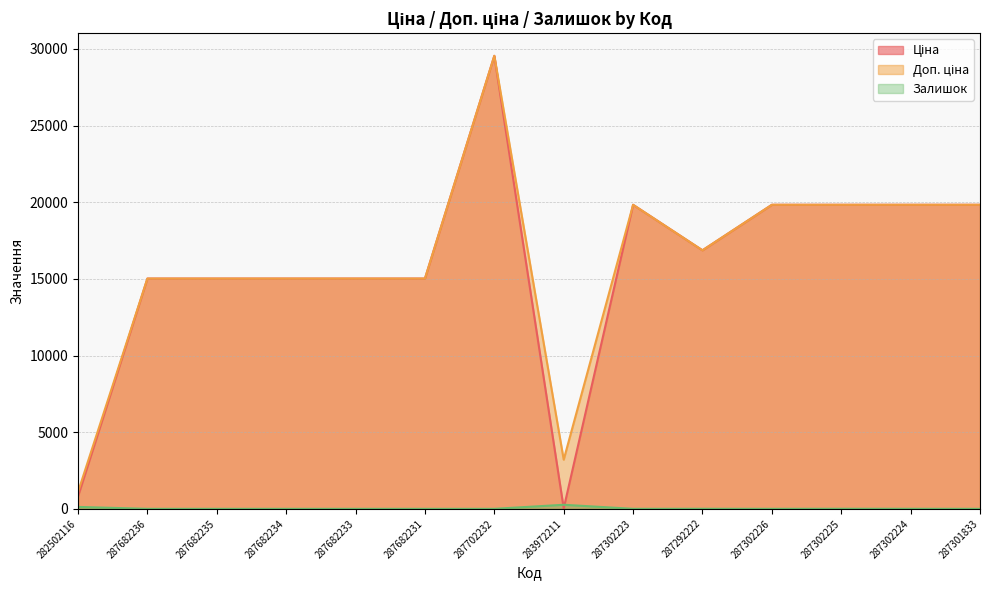

Reading left to right, transcribe all the data shown in this chart.

Ціна: 813.0	15019.2	15019.2	15019.2	15019.2	15019.2	29548.9	32.0	19831.1	16863.2	19831.1	19831.1	19831.1	19831.1
Доп. ціна: 1101.8	15019.2	15019.2	15019.2	15019.2	15019.2	29548.9	3205.0	19831.1	16863.2	19831.1	19831.1	19831.1	19831.1
Залишок: 125.0	0.0	0.0	0.0	0.0	0.0	0.0	264.0	1.0	4.0	1.0	5.0	3.0	0.0